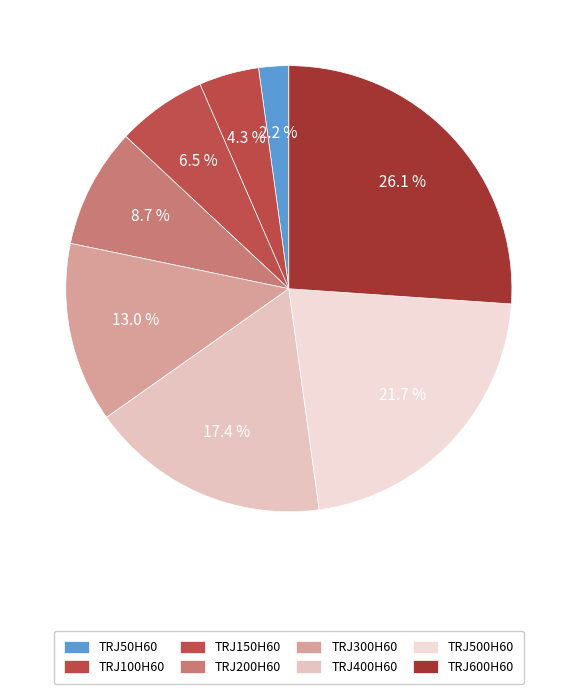

Rank the categories by value from highest to lowest.

TRJ600H60, TRJ500H60, TRJ400H60, TRJ300H60, TRJ200H60, TRJ150H60, TRJ100H60, TRJ50H60